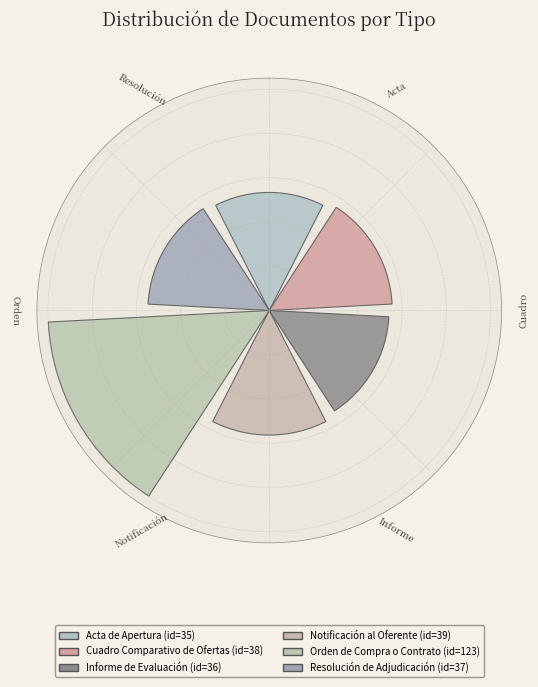

Is it true that Notificación al Oferente is 25% of the pie?

False